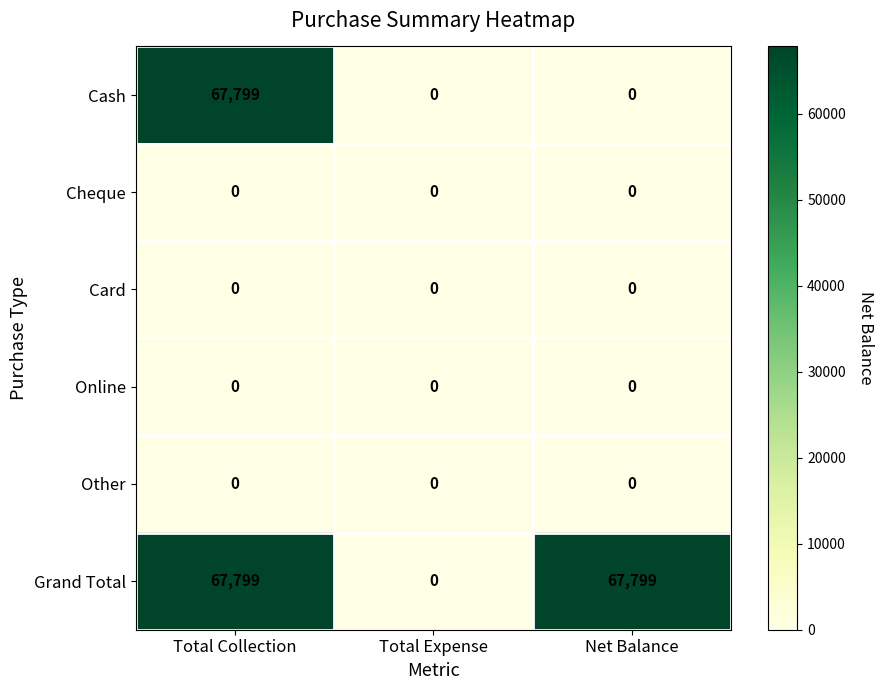

What is the total value across all series at Net Balance?

67799